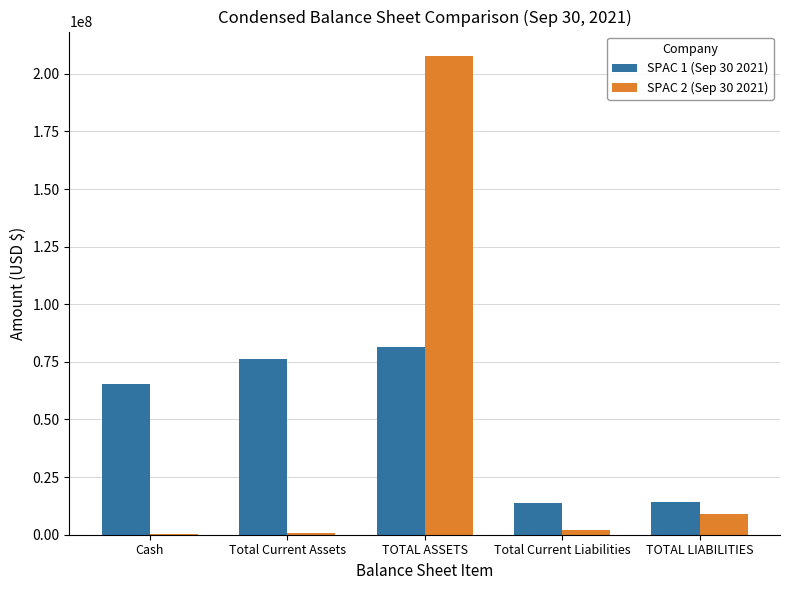

At which category is the sum across all series the highest?

TOTAL ASSETS